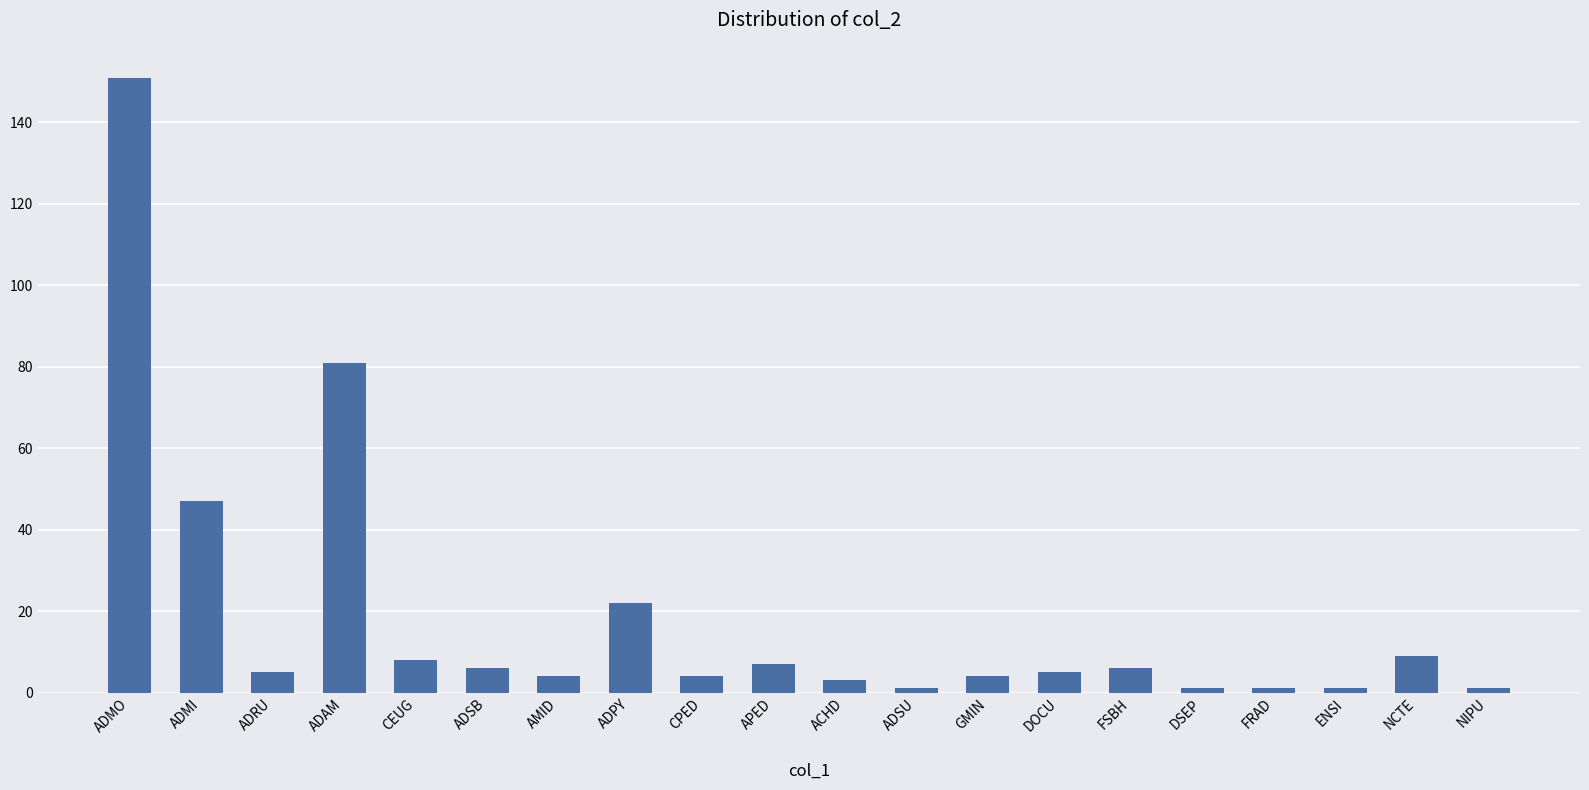

What is the minimum value shown in the chart?

1